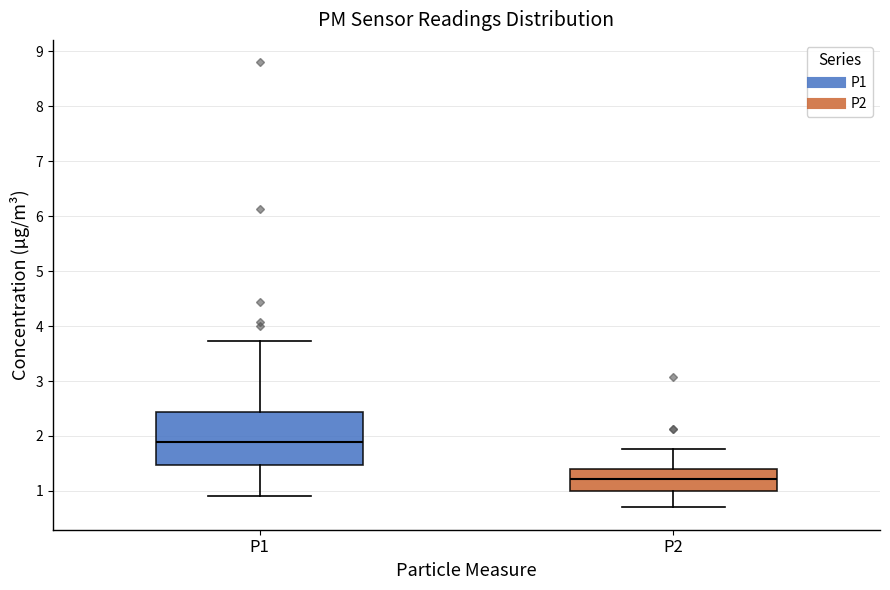

Which box's median line is the highest?

P1